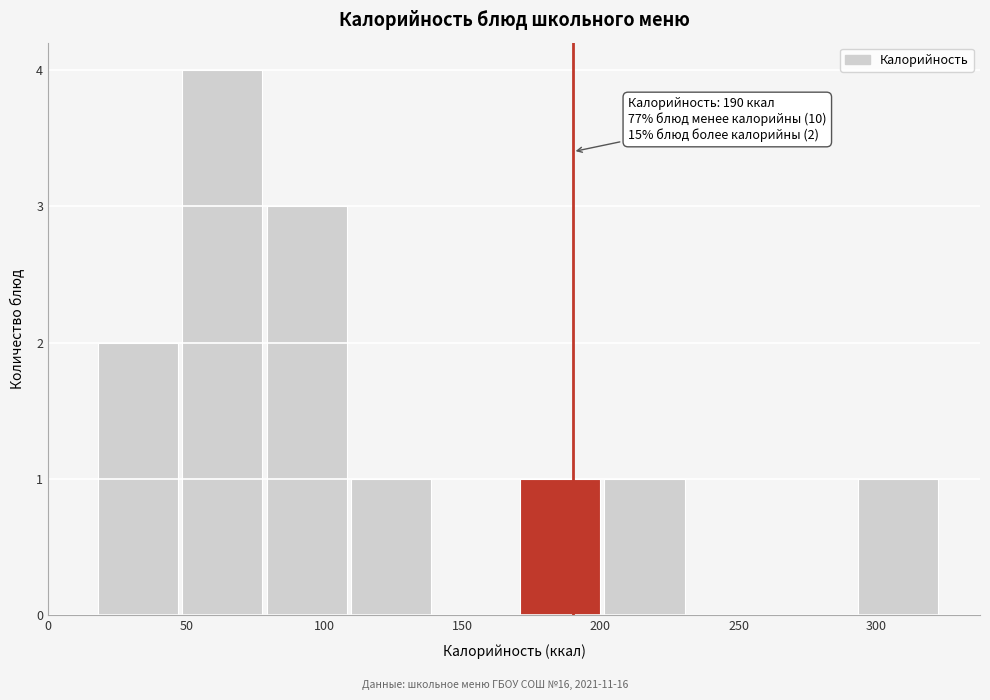

Over which range of the x-axis is the bar tallest?

50 to 80